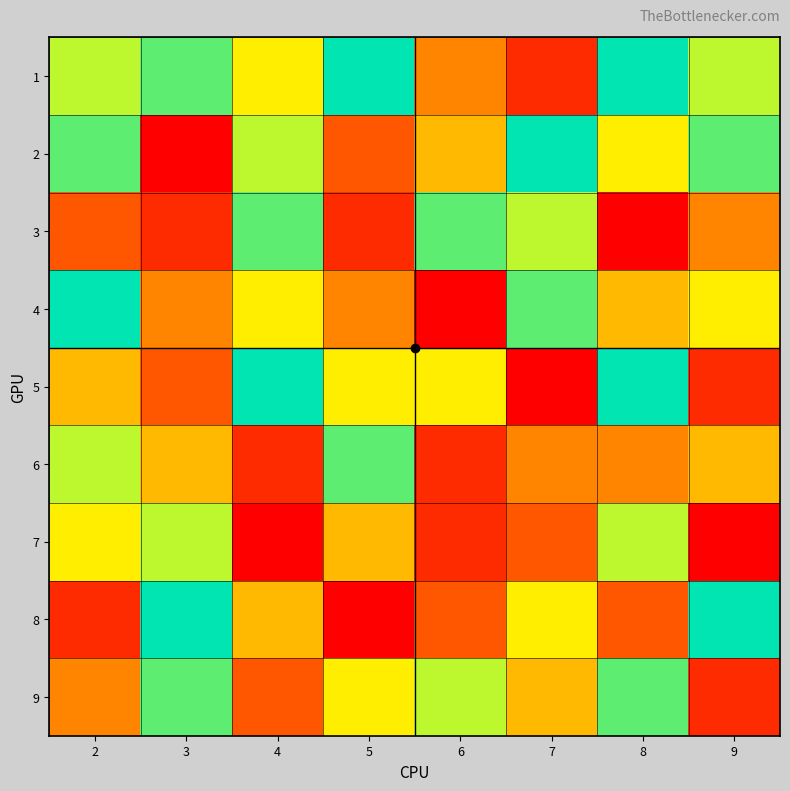

Count the number of data series in this chart.

9